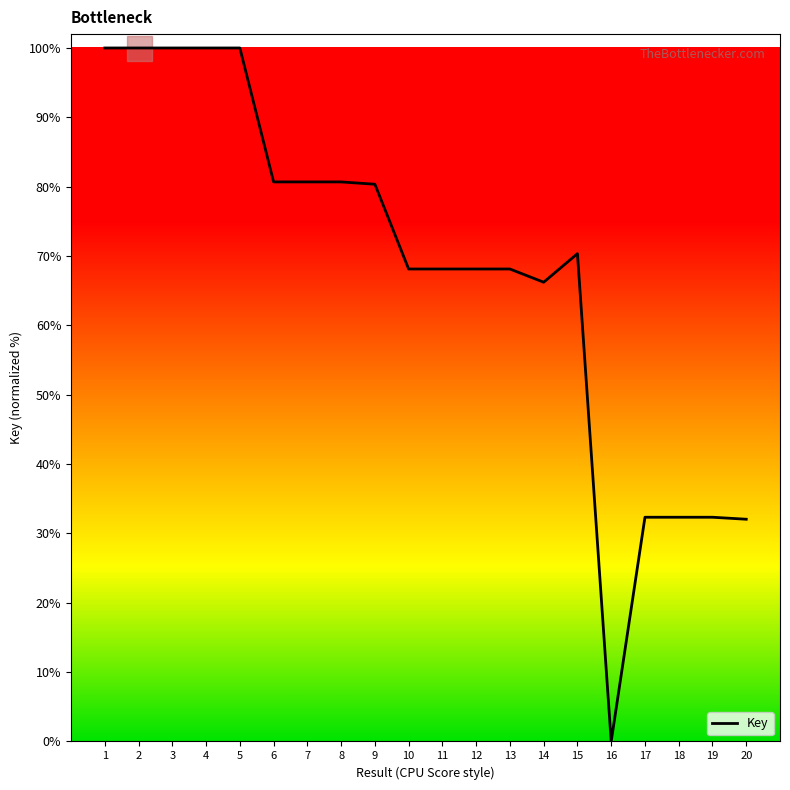

True or false: the data shows 23.7 at 11.

False